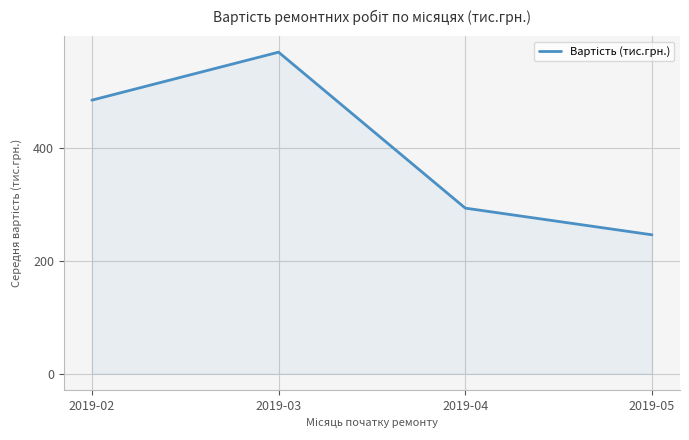

Reading left to right, transcribe all the data shown in this chart.

484.1	569.1	293.1	245.8